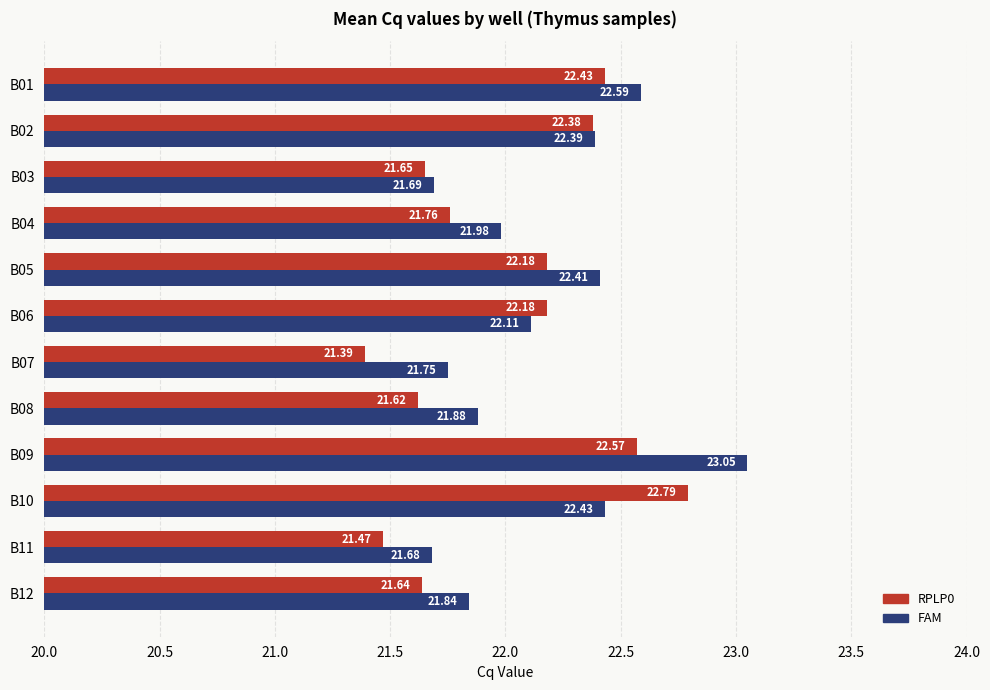

Rank the series by their average value, from lowest to highest.

RPLP0, FAM